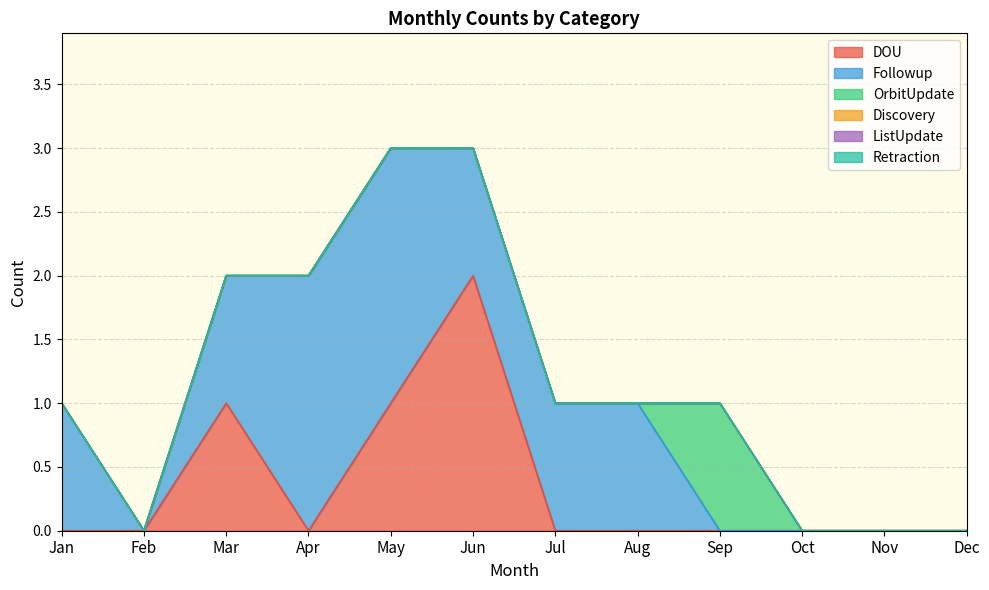

Which category has the lowest value in the ListUpdate series?

Jan